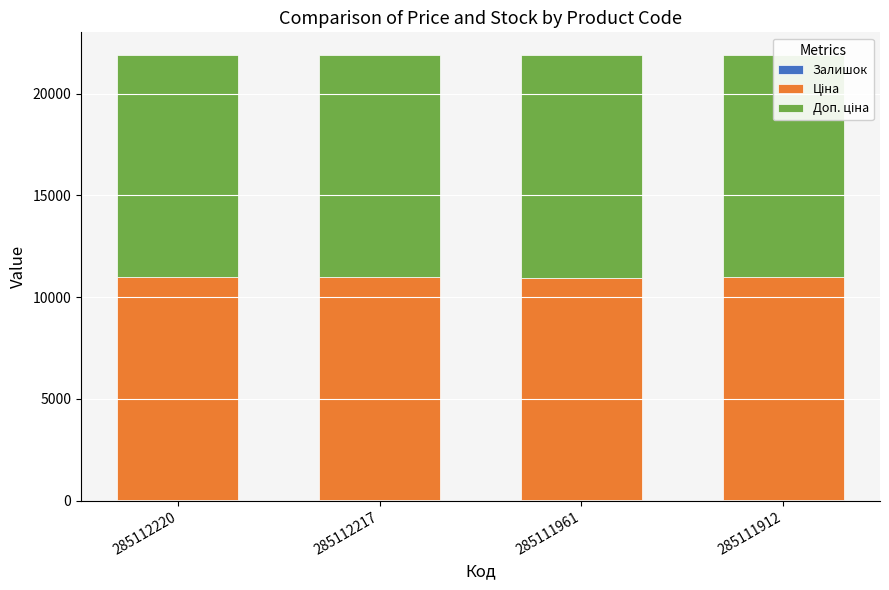

What are all the series names shown in the legend?

Залишок, Ціна, Доп. ціна